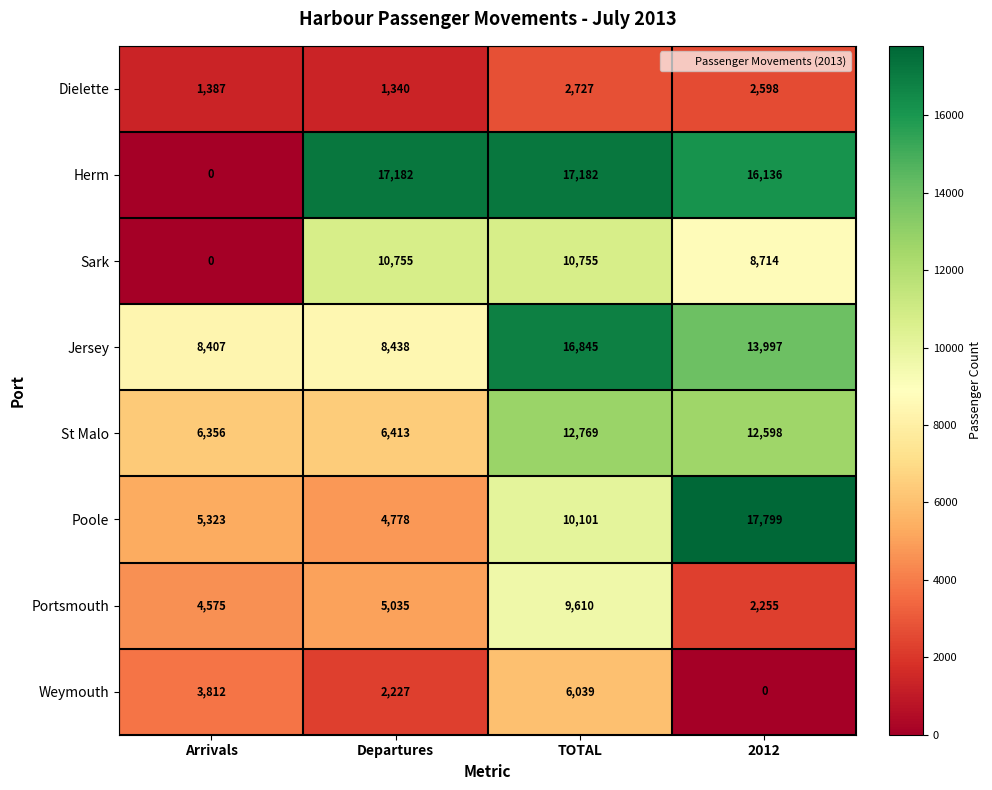

What is the difference between the maximum and minimum values in the Jersey series?

8438